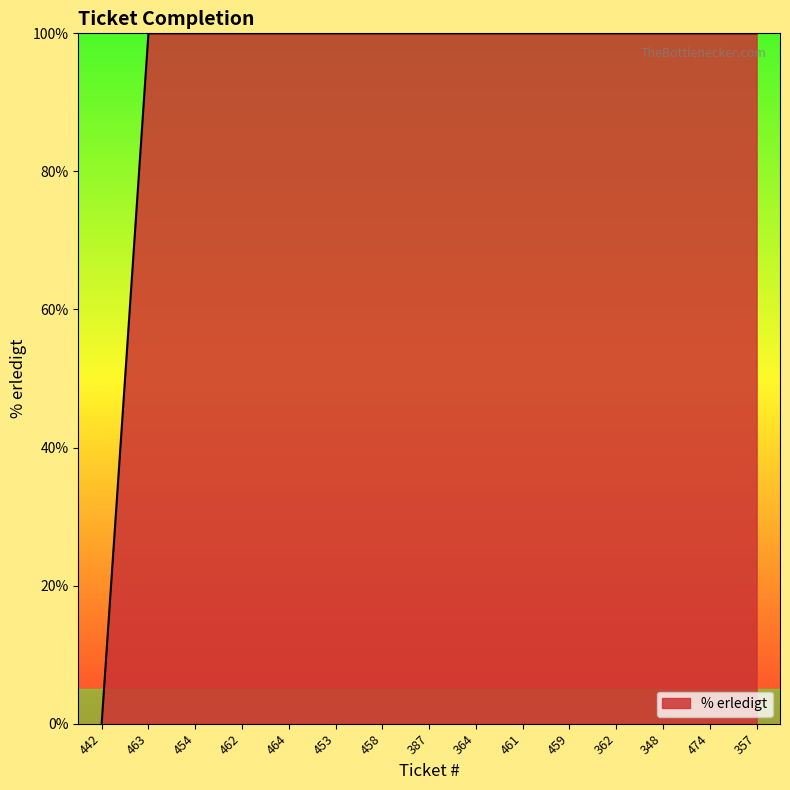

What is the average value?

93